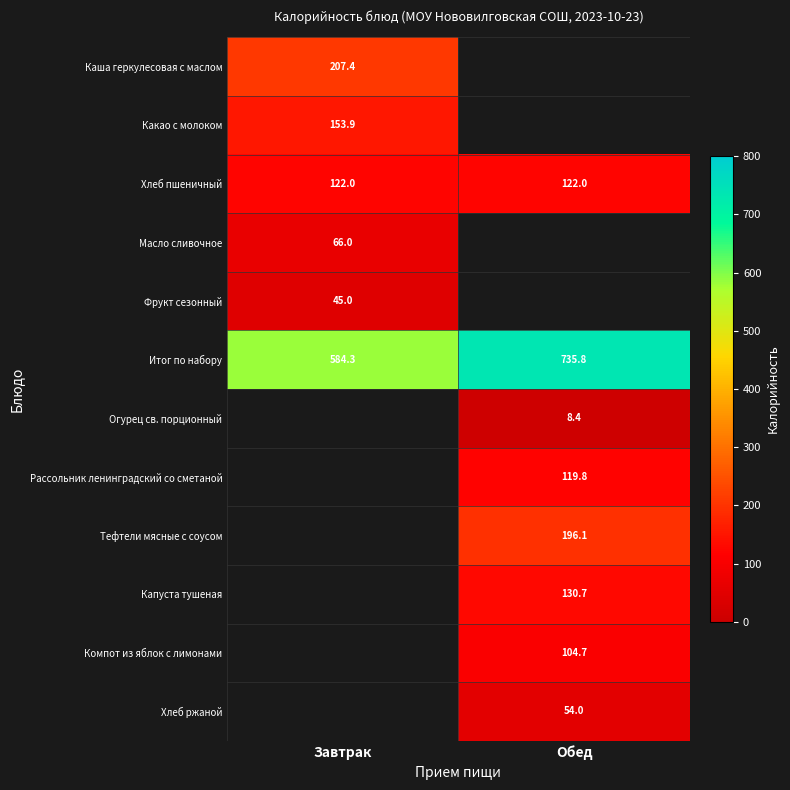

How many data points does each series have?

2